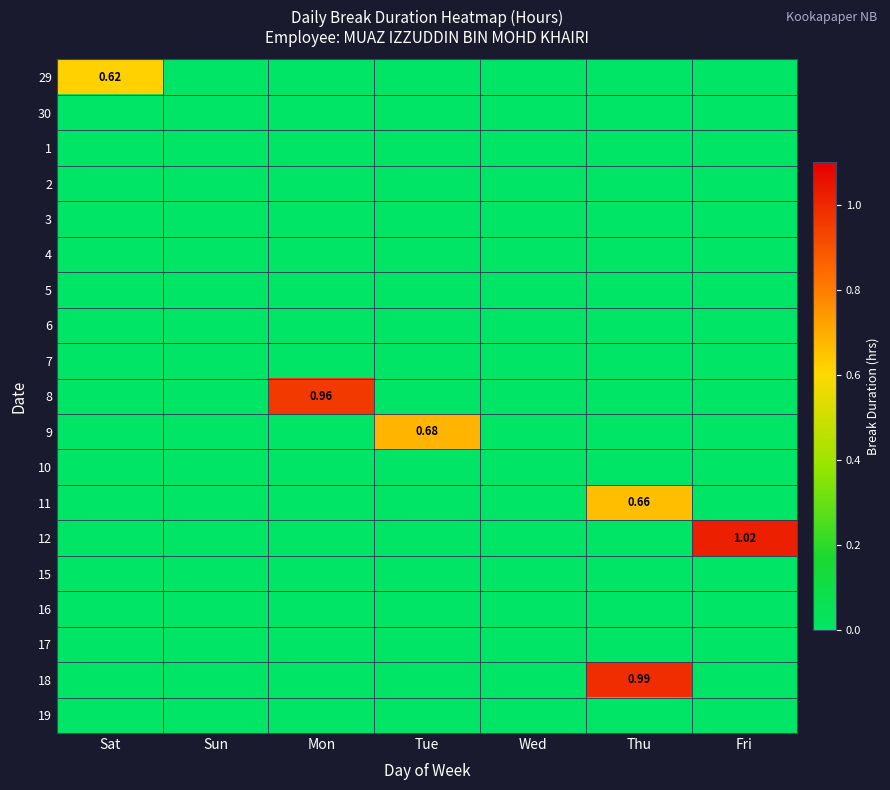

What is the difference between the maximum and minimum values in the 9 series?

0.7